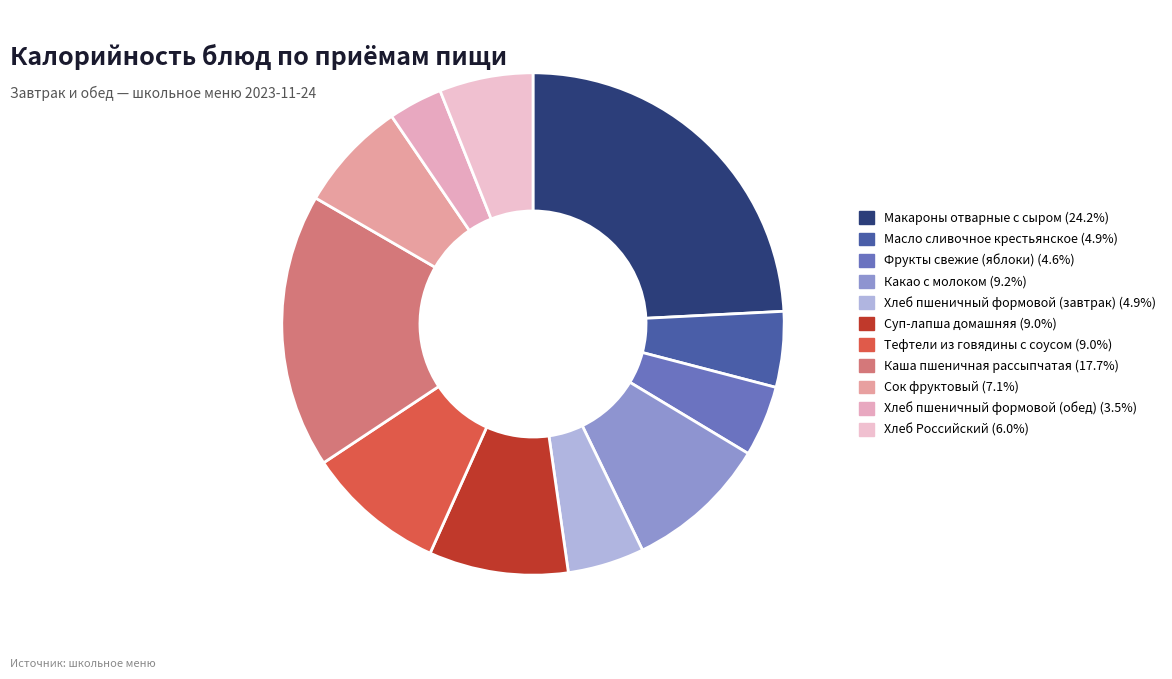

How many segments does this pie chart have?

11